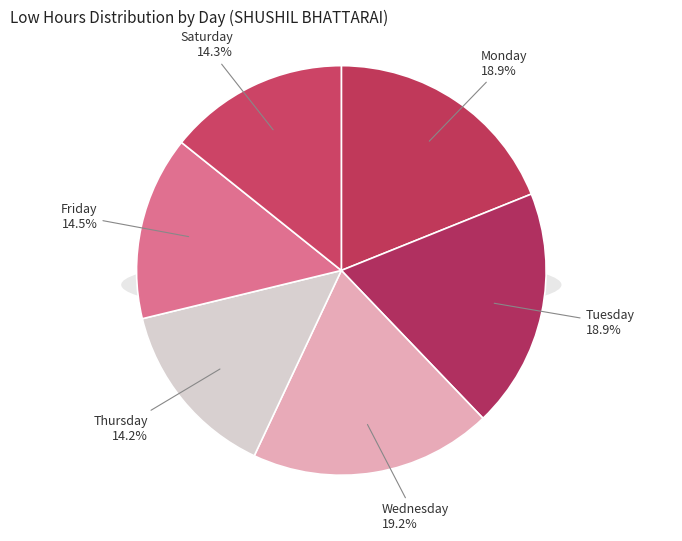

Is the sum of Mon 17 and Thu 30 greater than half?

No